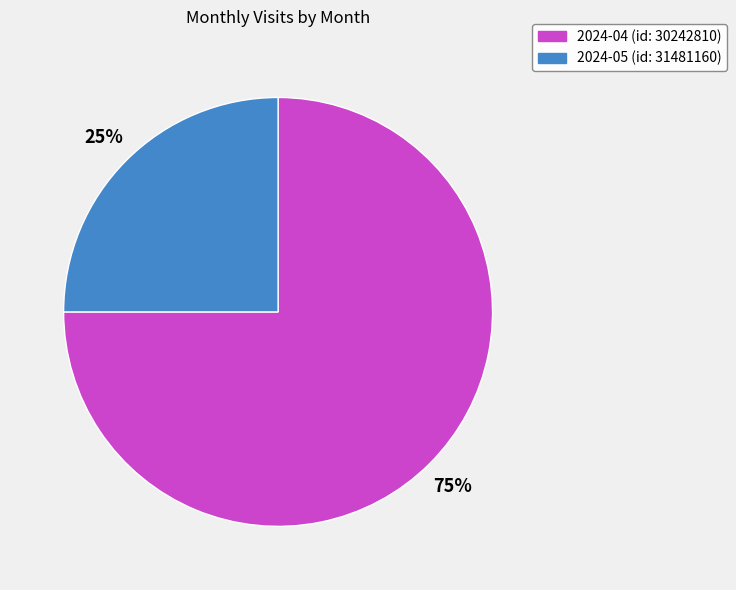

How many slices are in this pie chart?

2